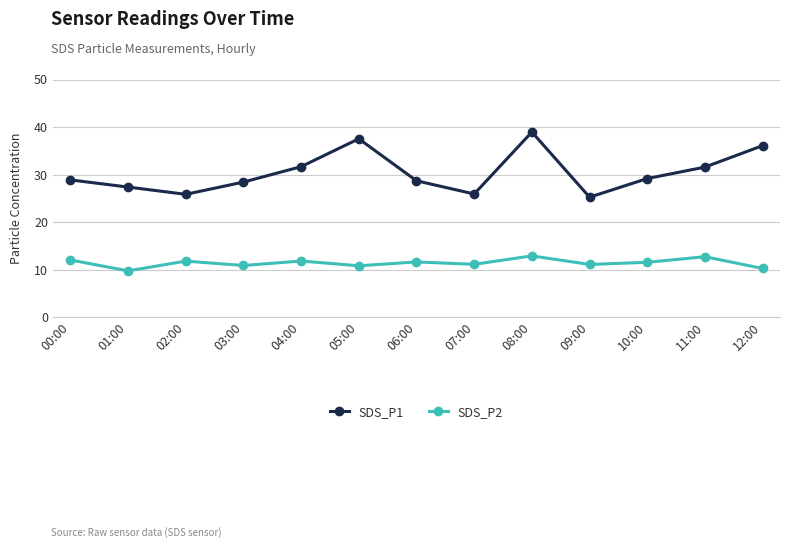

Which label corresponds to the smallest value in the chart?

01:00